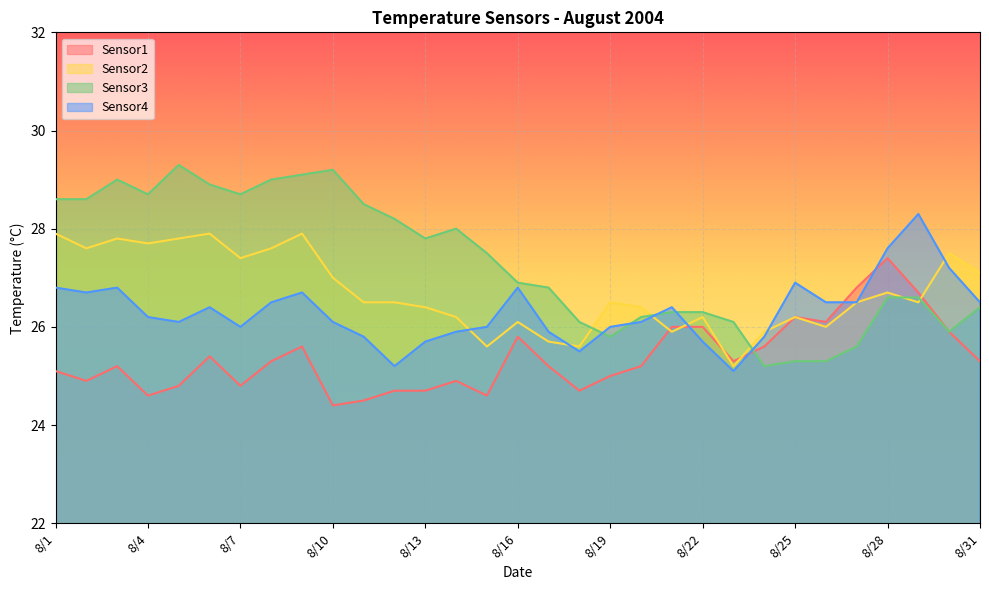

Does the chart display data point markers on the line(s)?

No